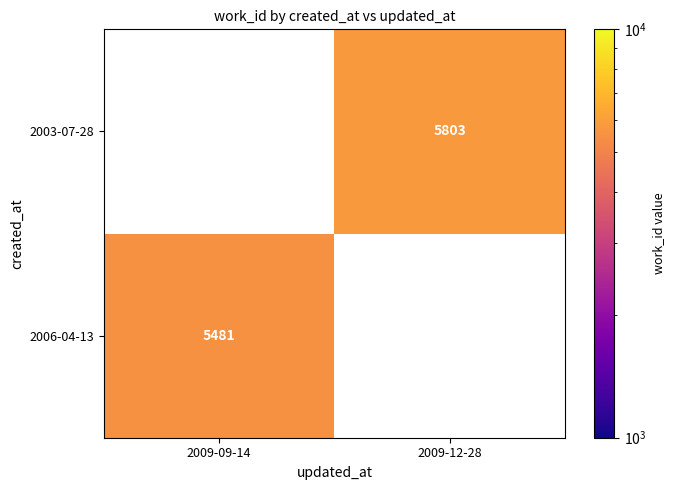

The value of 2003-07-28 at 2009-12-28 is 8889.7. True or false?

False